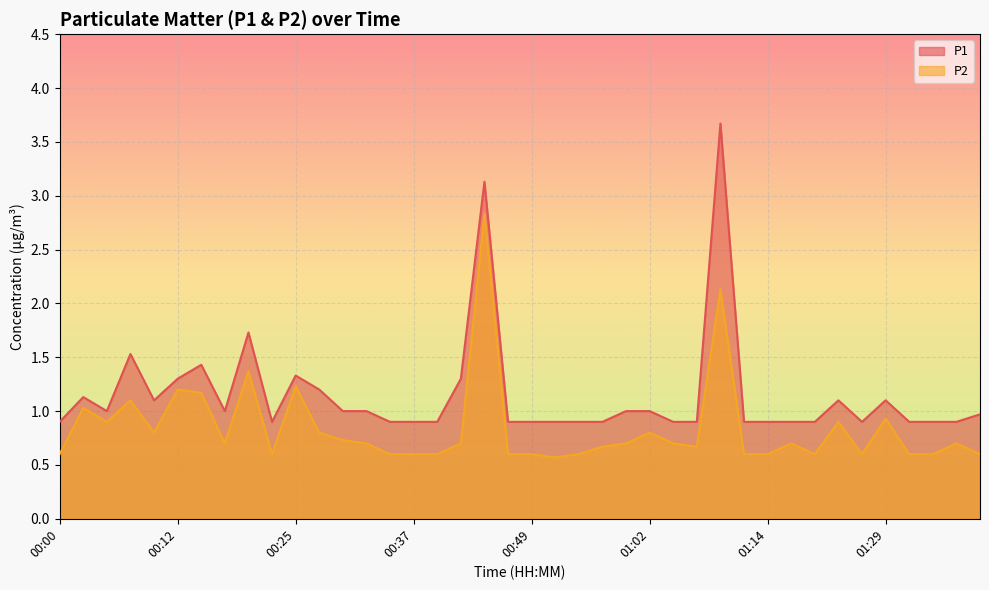

Does the chart display data point markers on the line(s)?

No